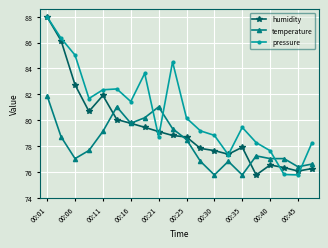

What is the maximum value shown in the chart?

88.0